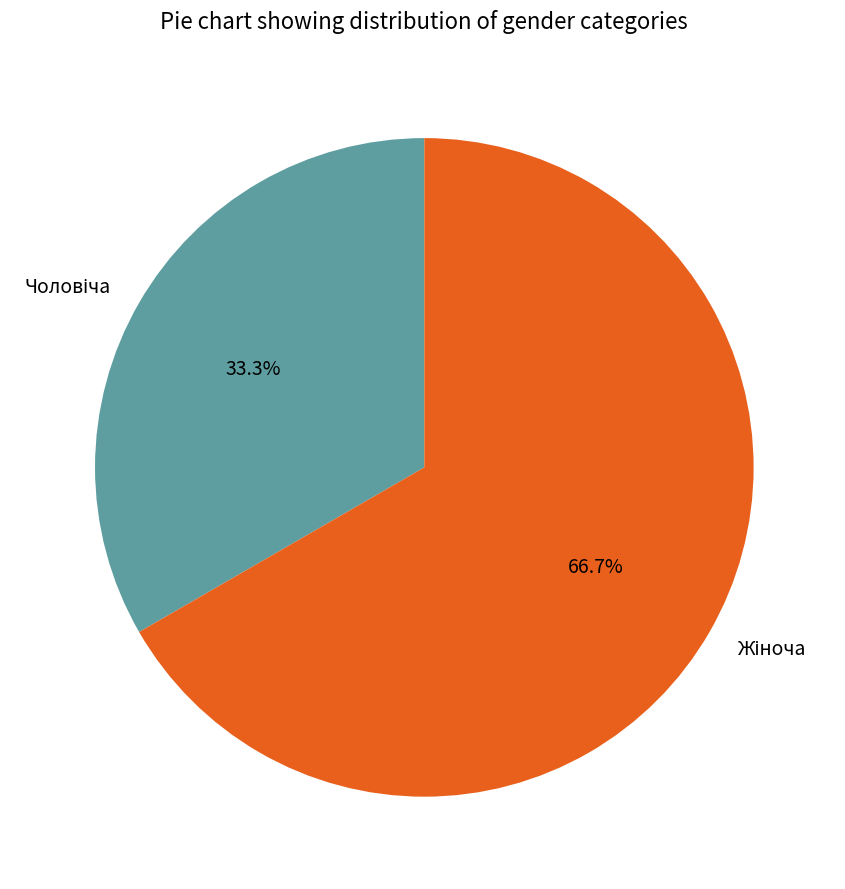

Is there a majority slice in this chart?

Yes